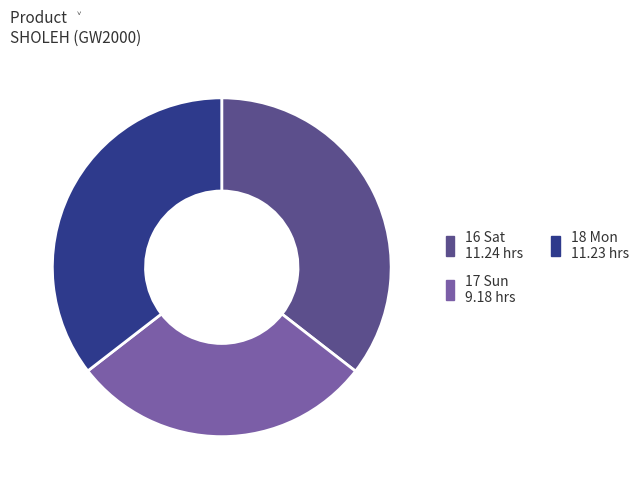

Is there a majority slice in this chart?

No